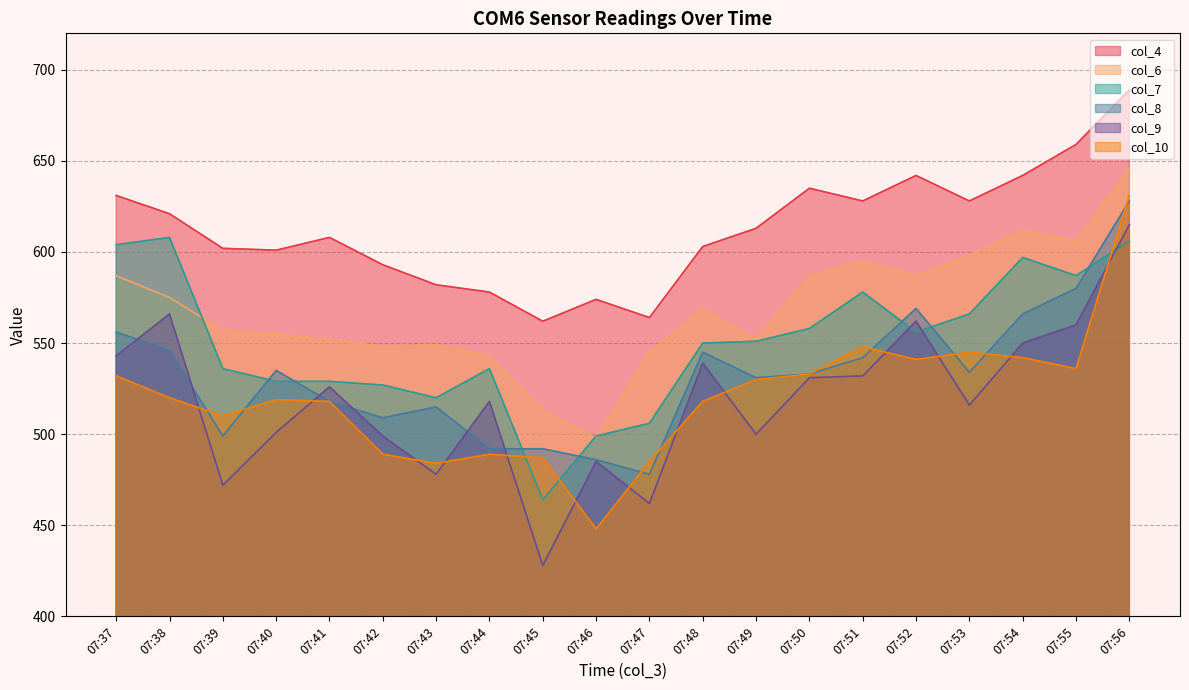

True or false: col_8 and col_4 cross at least once.

False